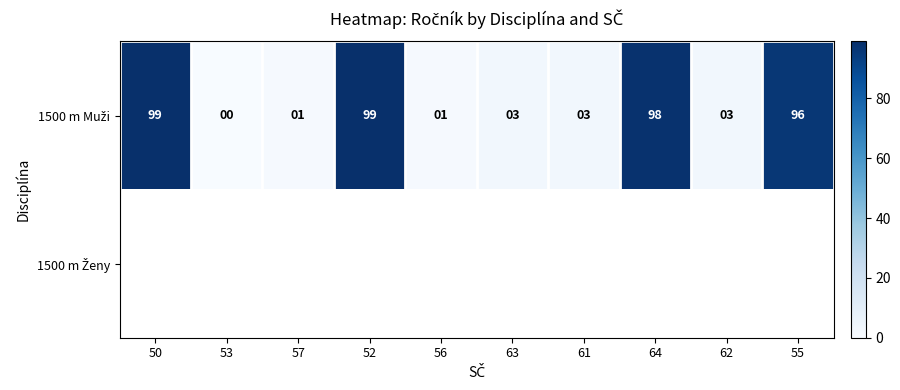

What value does the 1500 m Muži series have at 63?

3.0